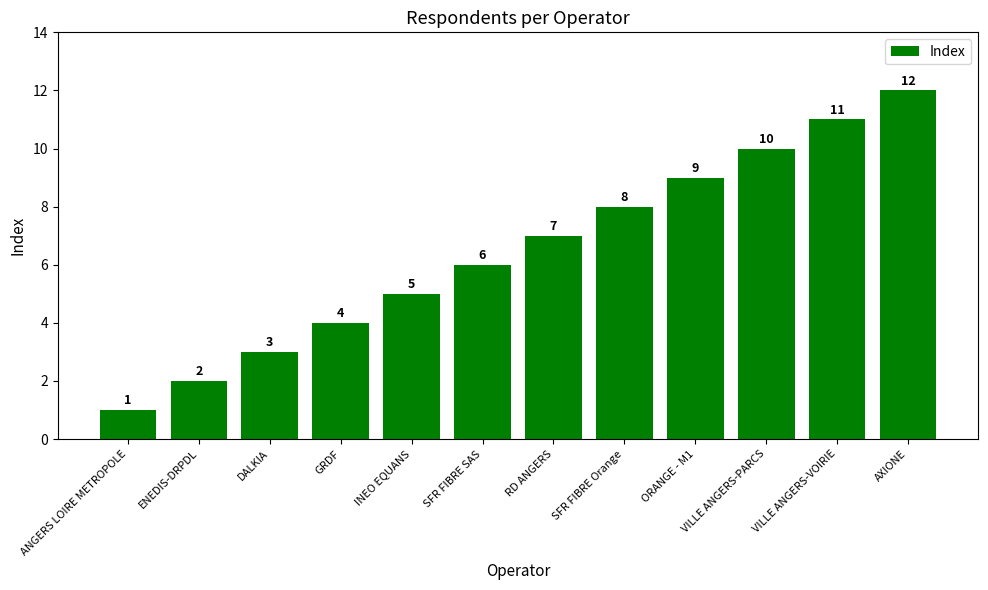

At which label is the value closest to 6?

SFR FIBRE SAS